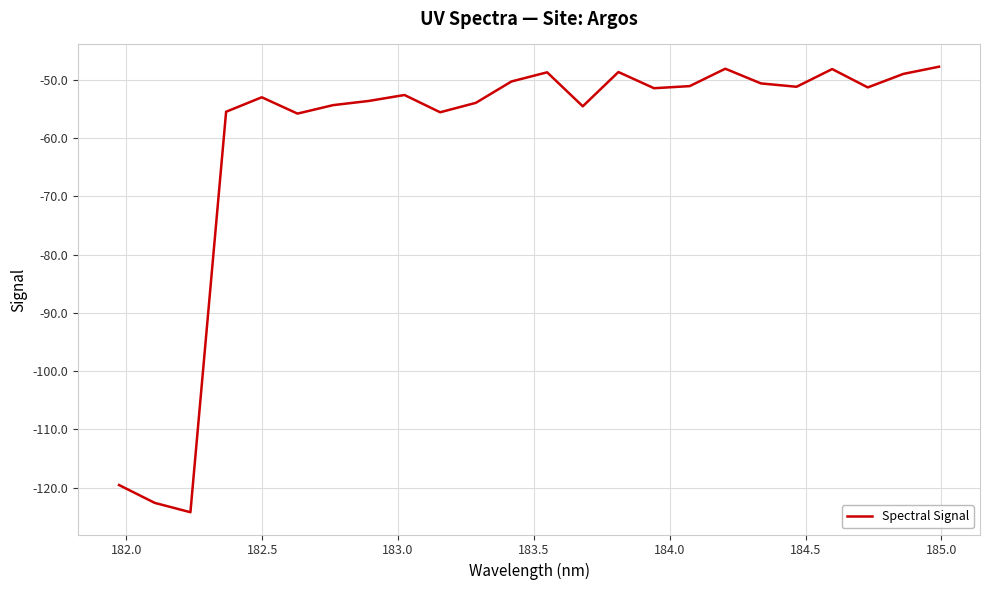

How many series are shown in this chart?

1